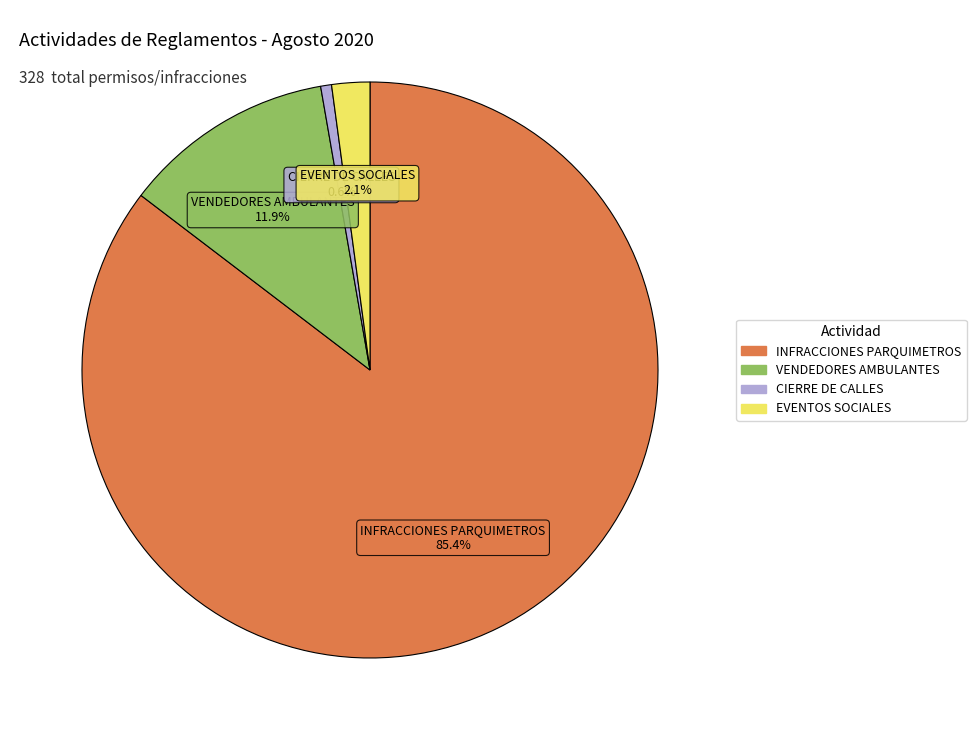

How many slices are in this pie chart?

4